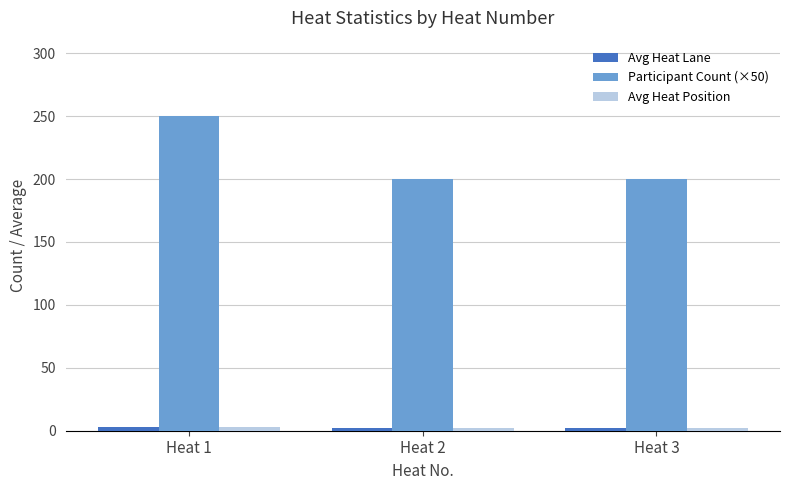

Which series has the largest range (max minus min)?

Participant Count (×50)